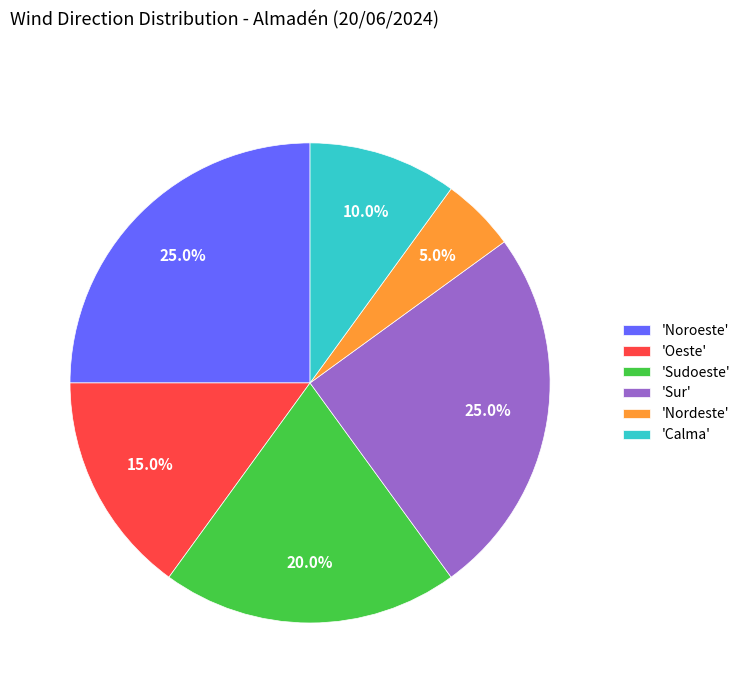

Is 'Nordeste' the majority of the pie?

No